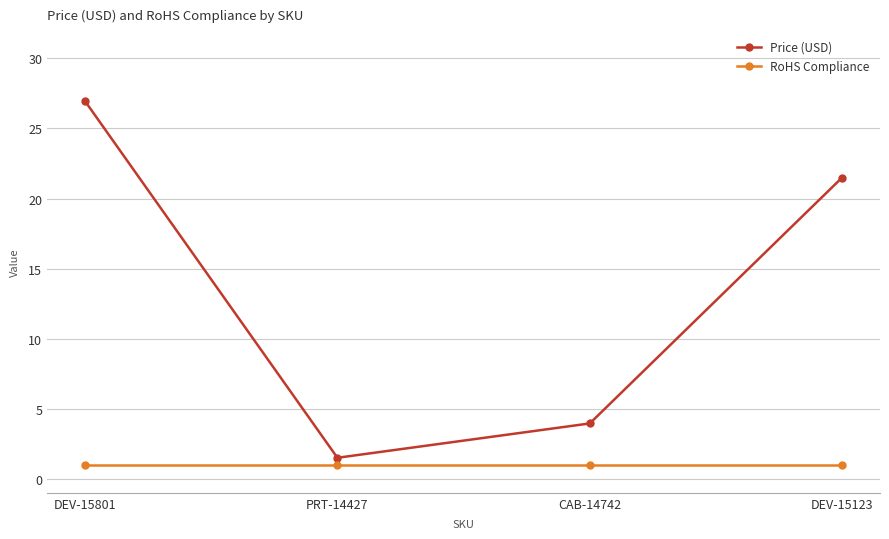

True or false: RoHS Compliance and Price (USD) cross at least once.

False